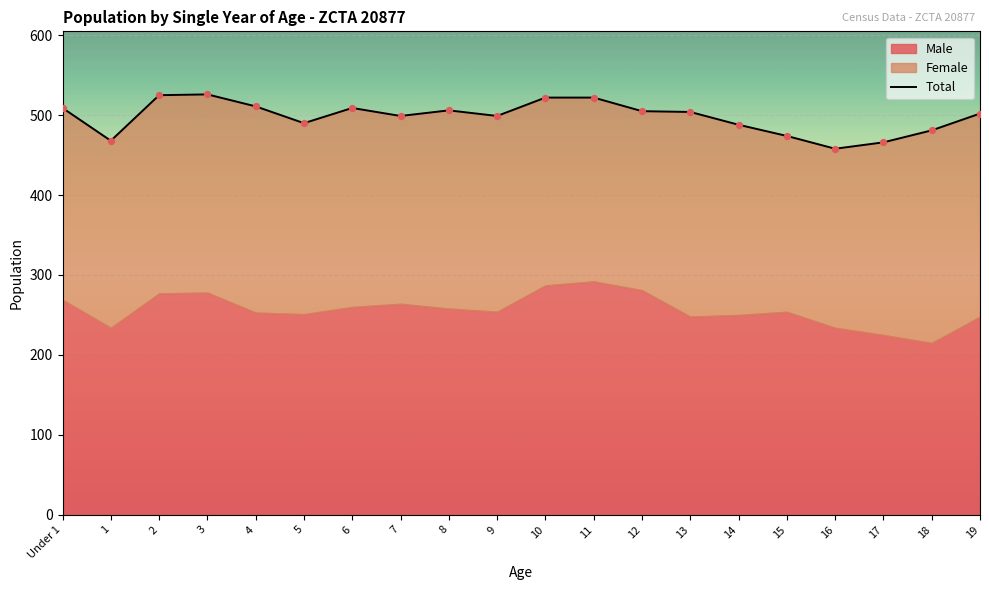

What is the ratio of the value at 5 to the value at 13?

1.0